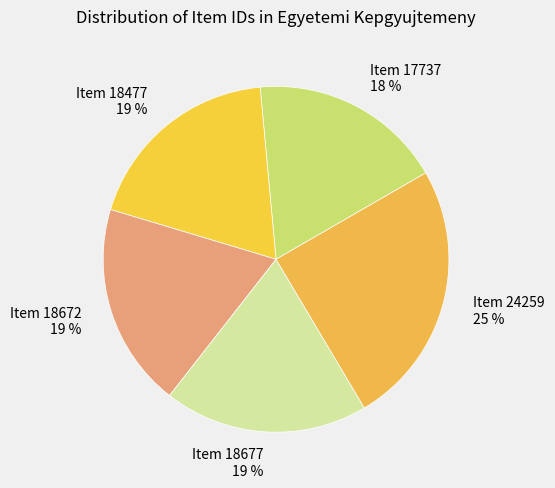

True or false: Item 18677 accounts for 11% of the total.

False